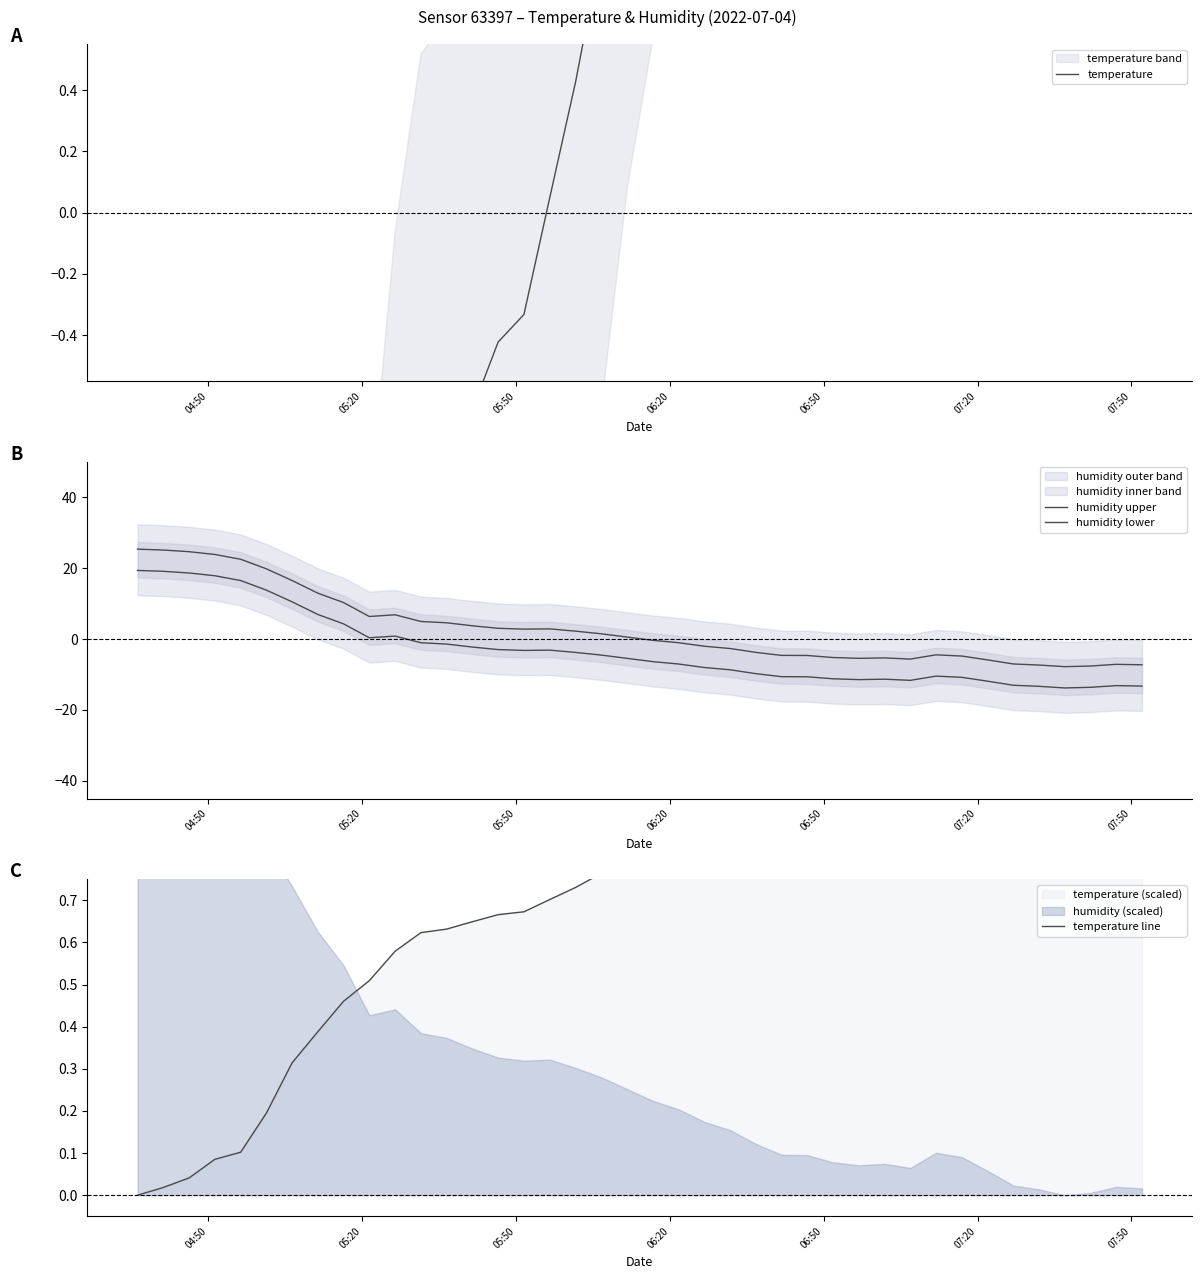

What is the value of the temperature line point at the 8th from the left?

0.4